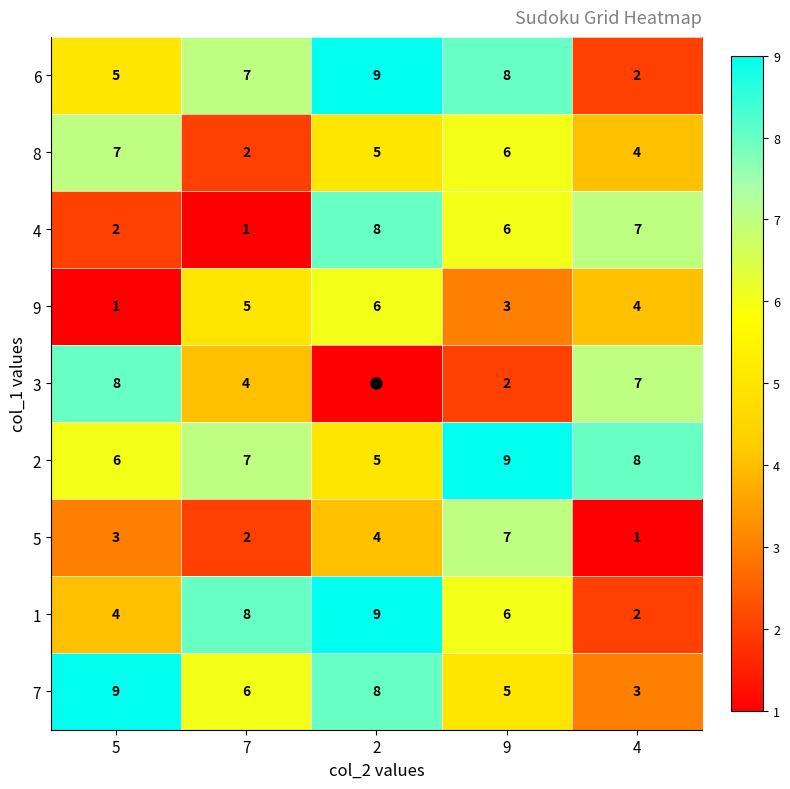

The value of 3 at 5 is 8. True or false?

True